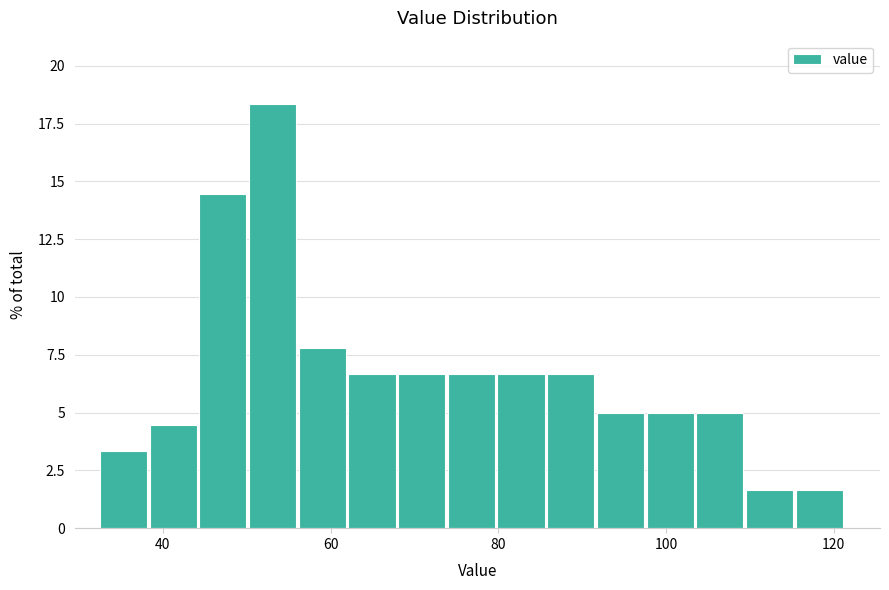

Read against the x-axis, roughly where is the centre of the tallest bar?

54